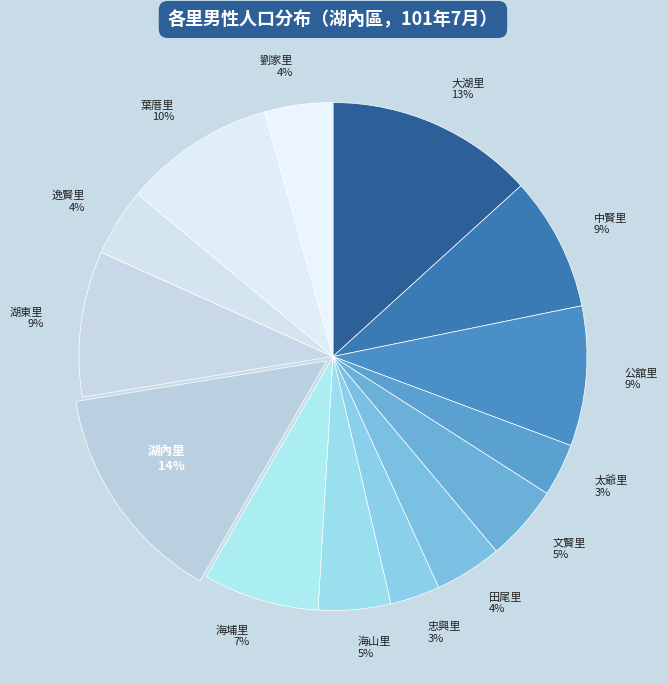

To the nearest percent, what portion does 劉家里 represent?

4%